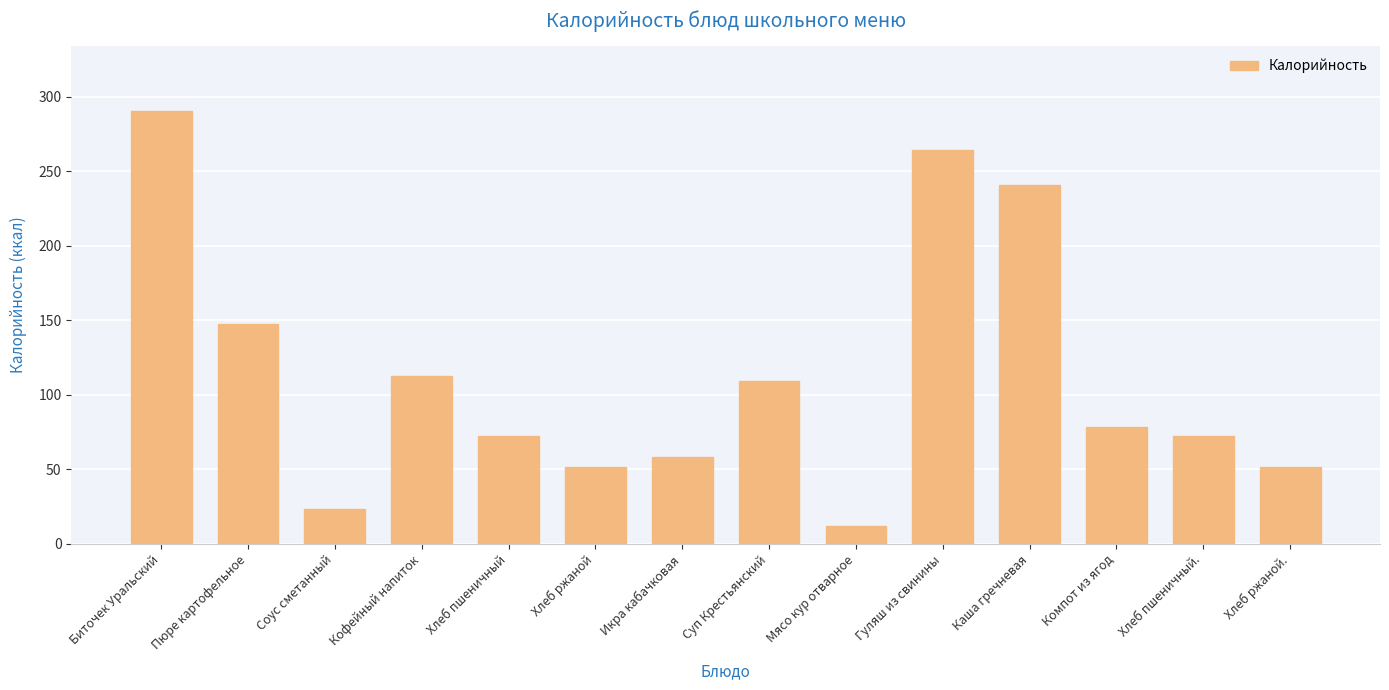

The value at Биточек Уральский is 290.5. True or false?

True